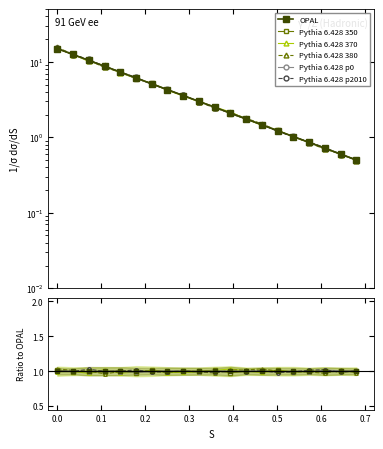

True or false: Pythia 6.428 370 has more than 1 points higher than both neighbors.

False